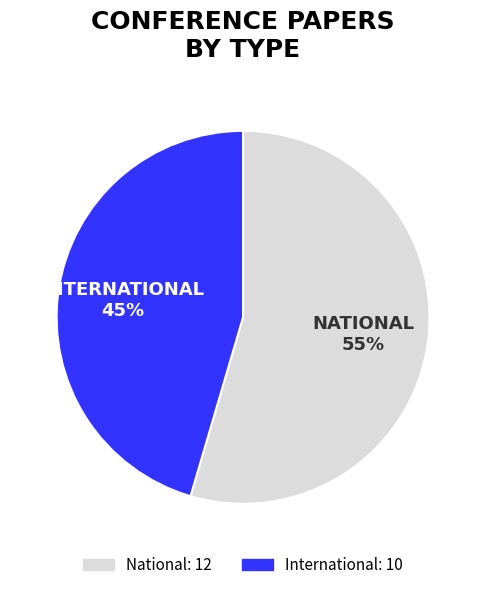

What percentage is the International slice, to the nearest percent?

45%